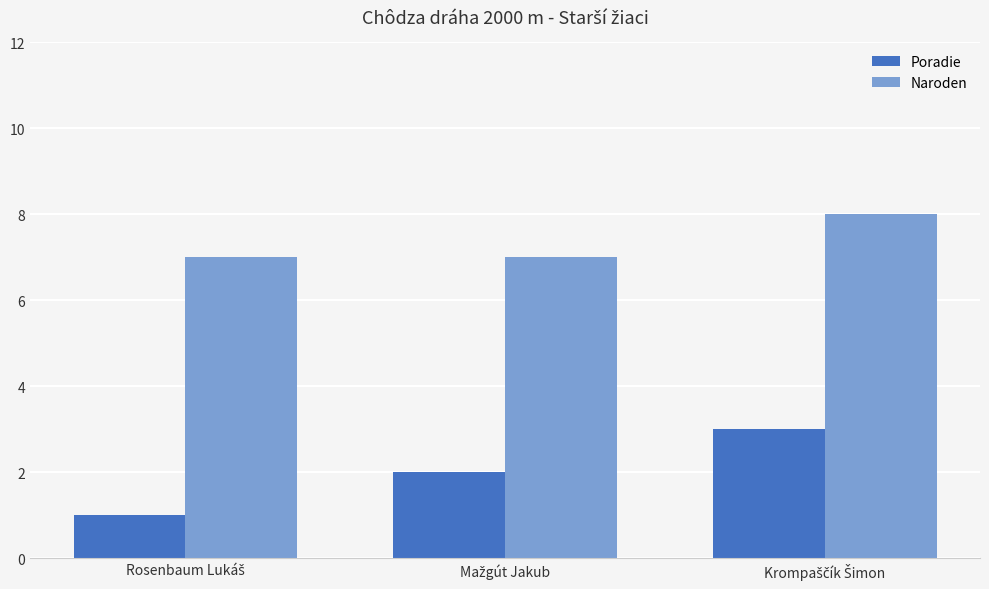

Which series has the widest spread of values?

Poradie